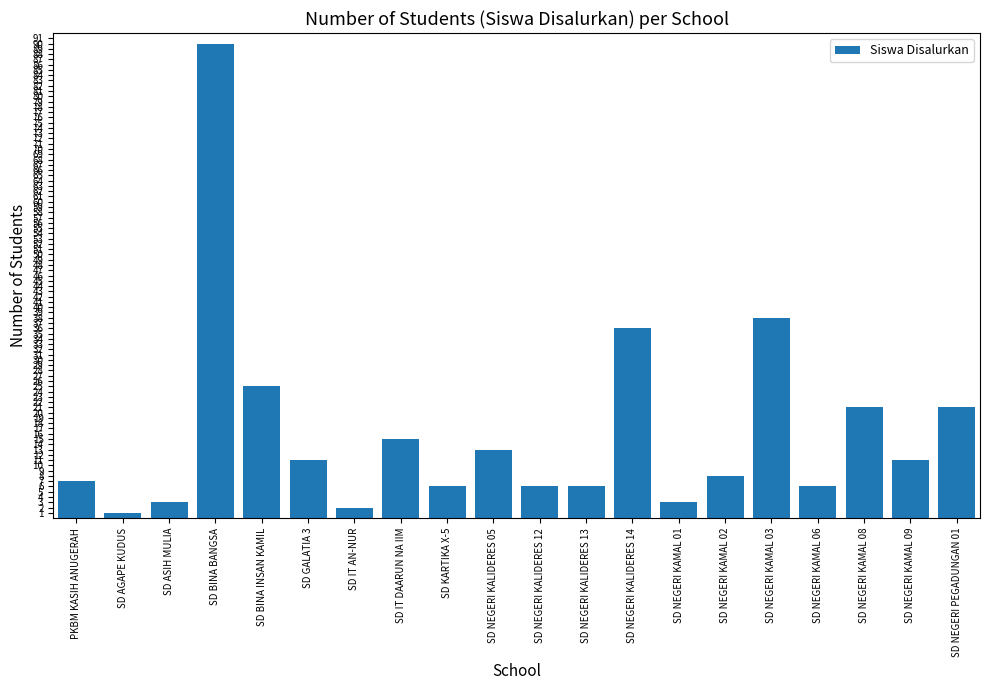

How many bars are there in total?

20